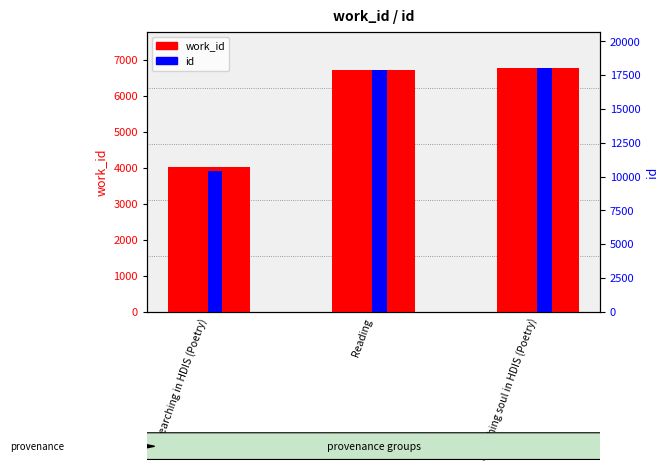

Reading left to right, what are all the values shown in this chart?

work_id: Searching in HDIS (Poetry)=4020	Reading=6726	Searching soul in HDIS (Poetry)=6765
id: Searching in HDIS (Poetry)=10410	Reading=17898	Searching soul in HDIS (Poetry)=18003